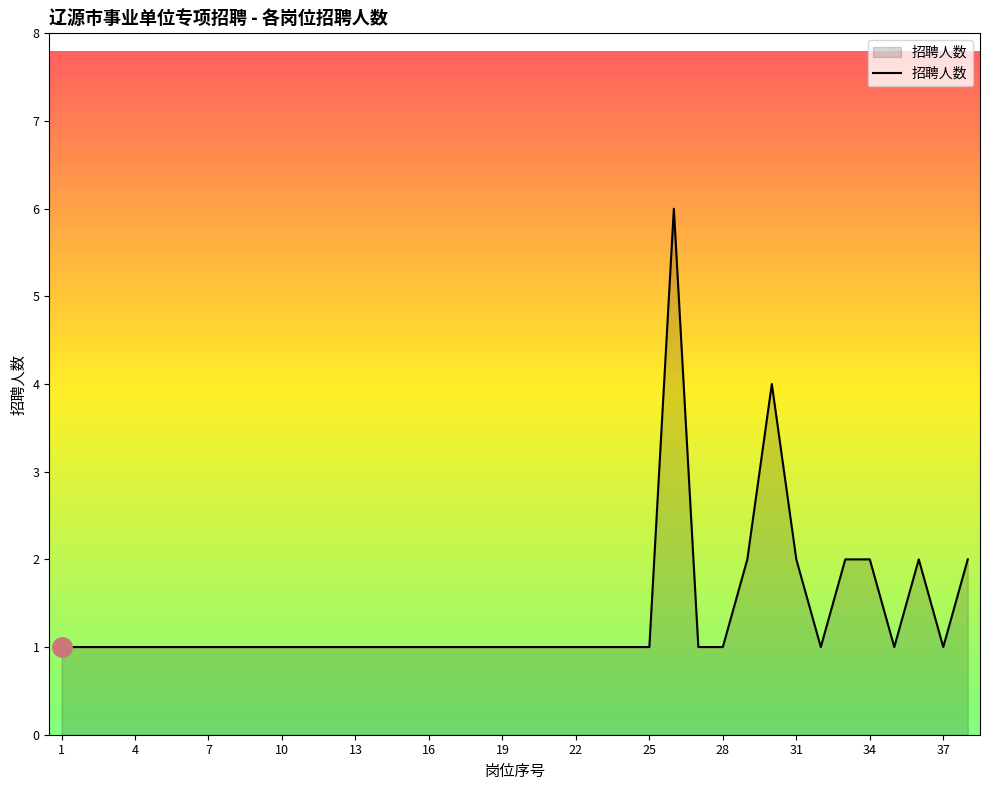

What is the greatest value displayed?

6